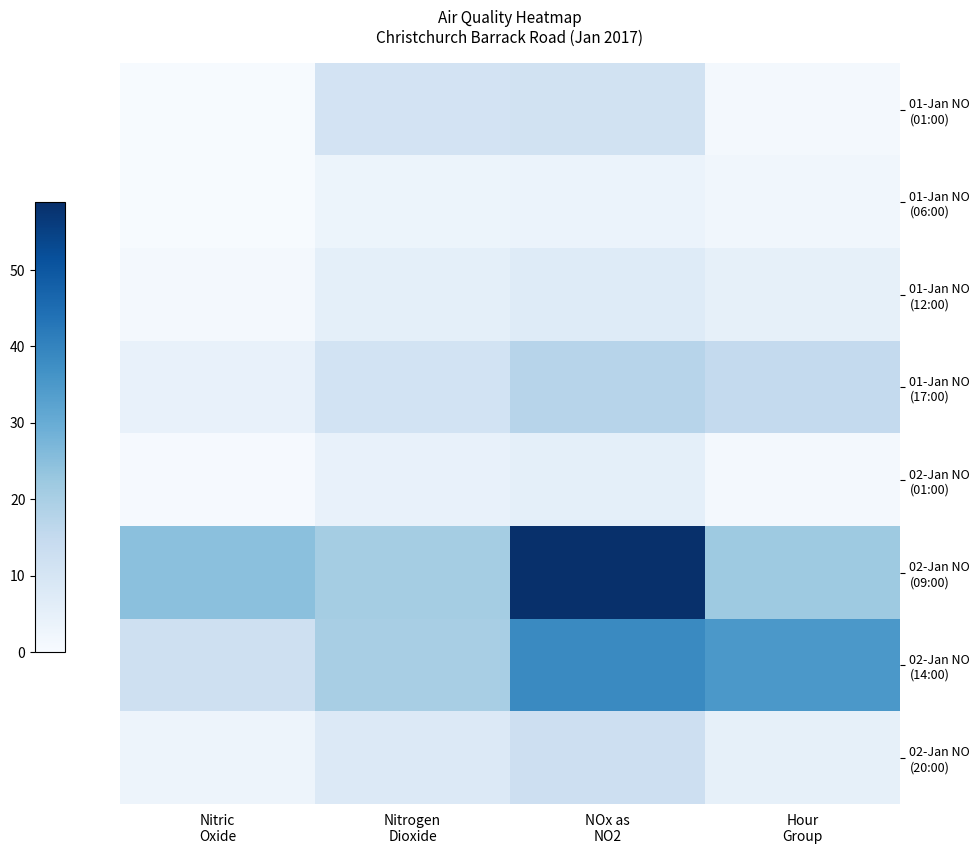

At how many categories does at least one series exceed 37?

1